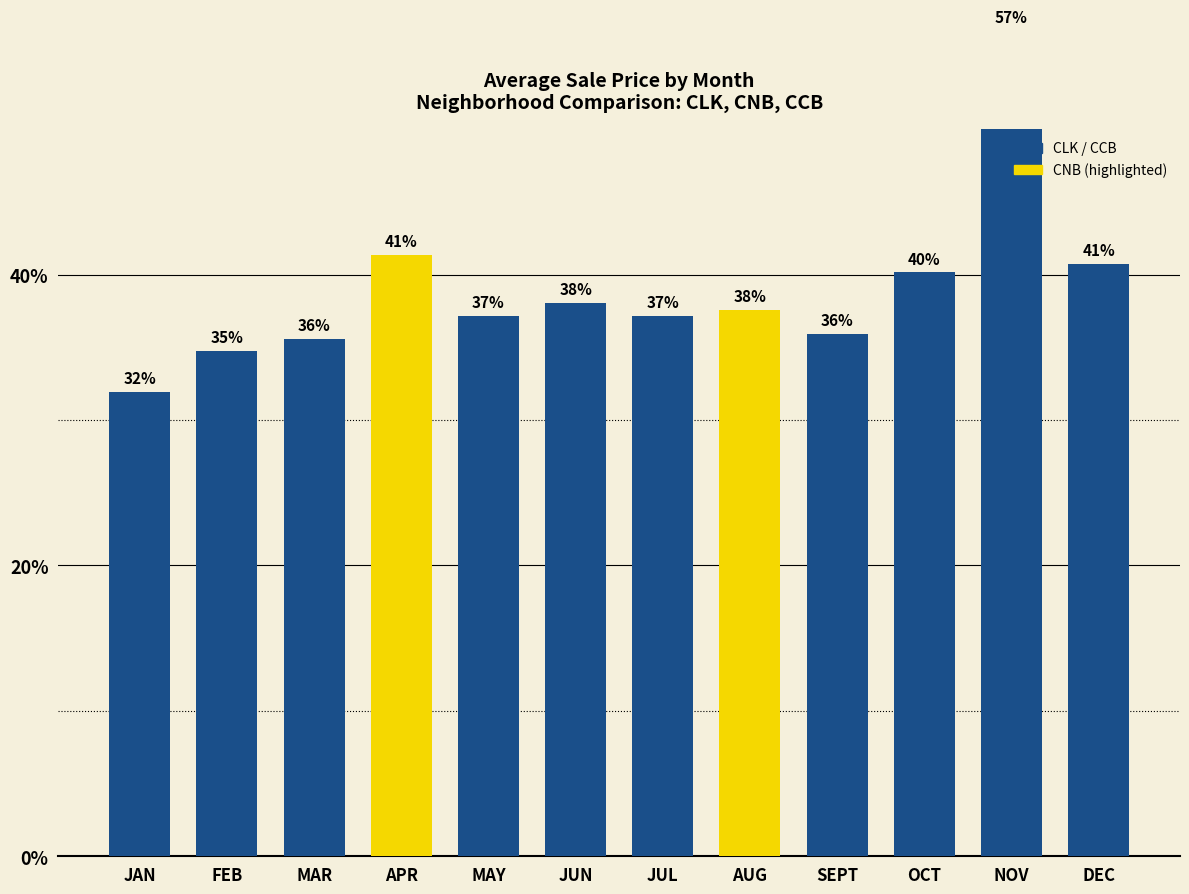

List the labels in order of value, smallest first.

JAN, FEB, MAR, SEPT, MAY, JUL, AUG, JUN, OCT, DEC, APR, NOV